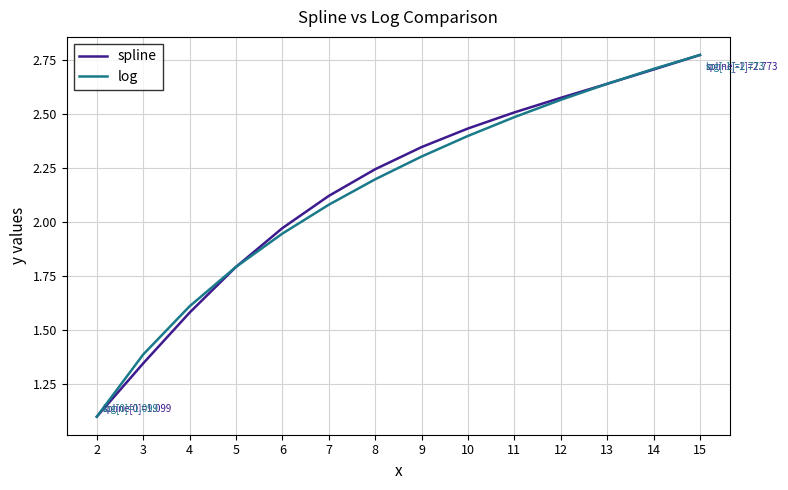

What is the difference between the maximum and minimum values in the spline series?

1.7